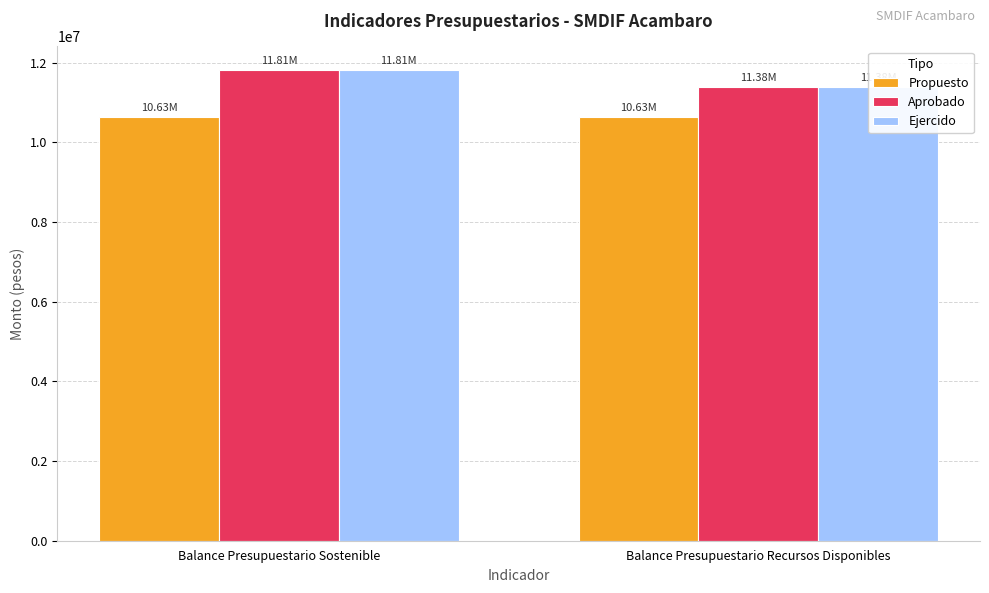

How many series are shown in this chart?

3